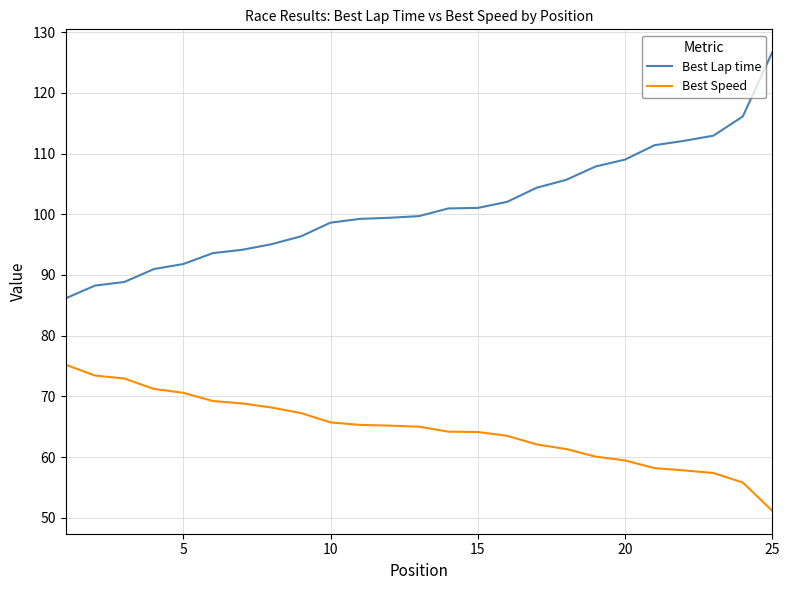

True or false: Best Lap time and Best Speed cross at least once.

False